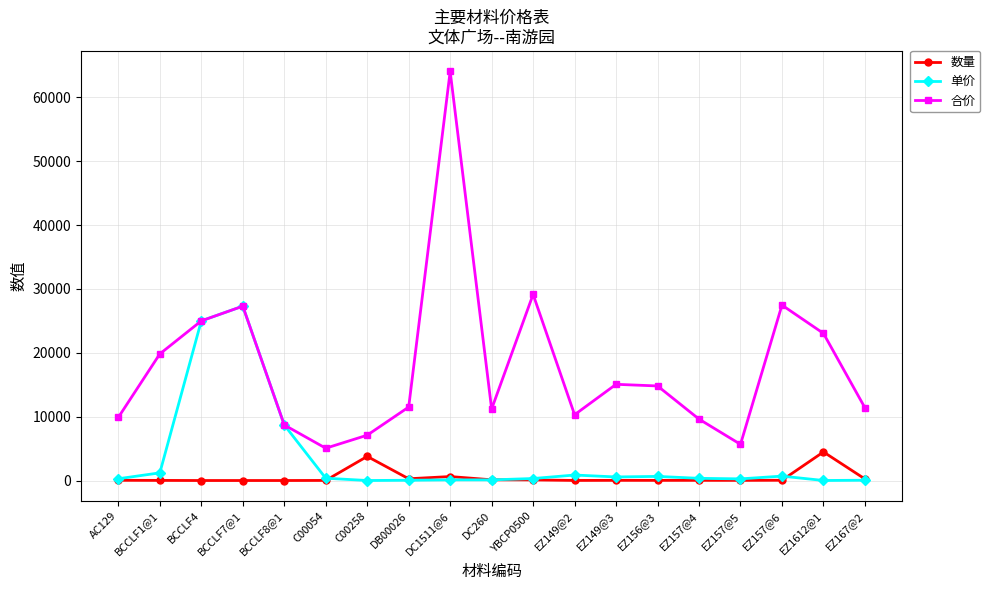

What is the value of the 数量 point at the 16th from the left?

22.0